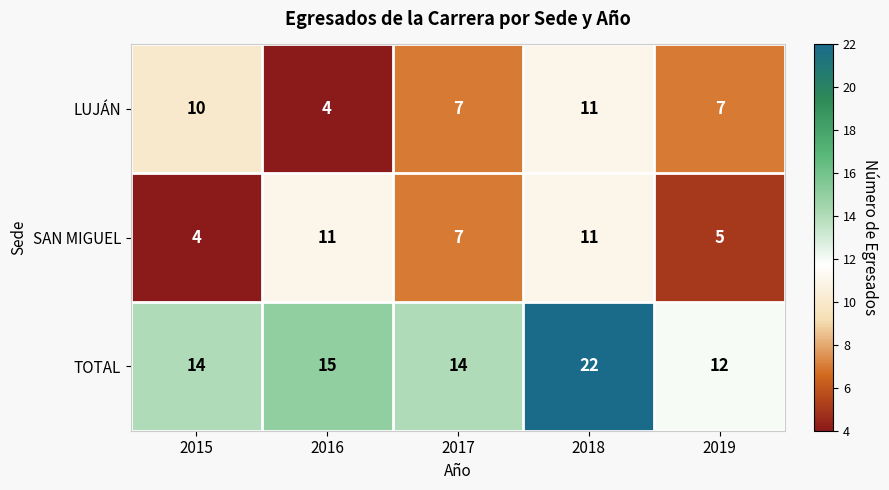

What is the difference between the maximum and minimum values in the SAN MIGUEL series?

7